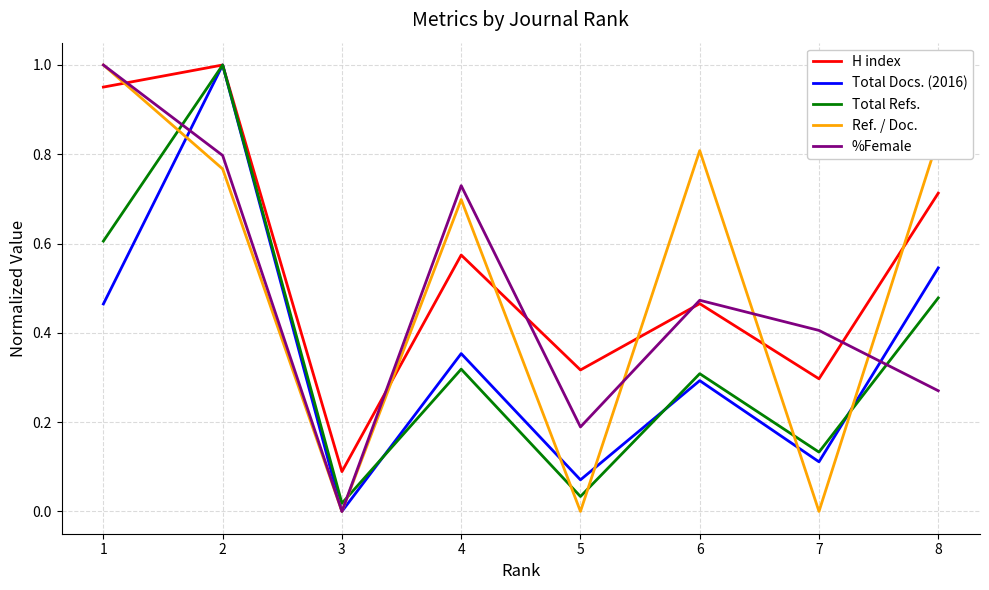

The value of H index at 1 is 1.2. True or false?

False